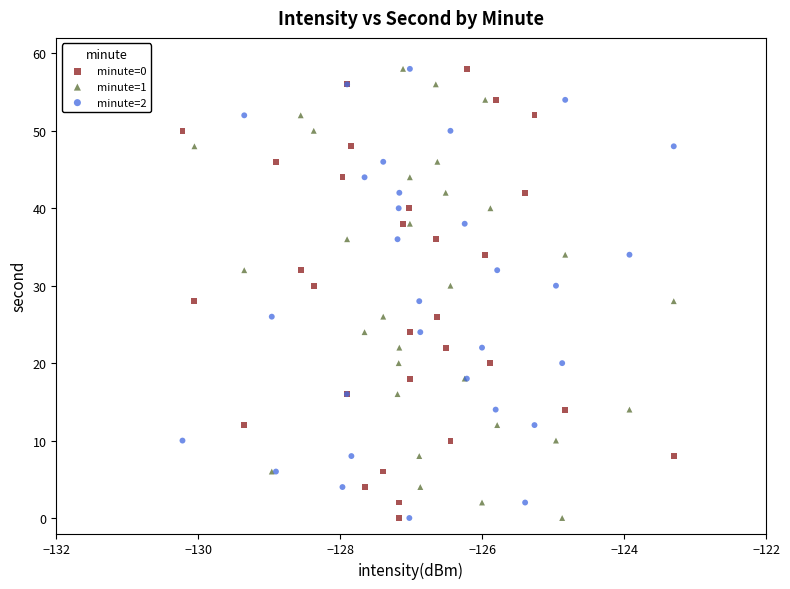

What are all the series names shown in the legend?

minute=0, minute=1, minute=2